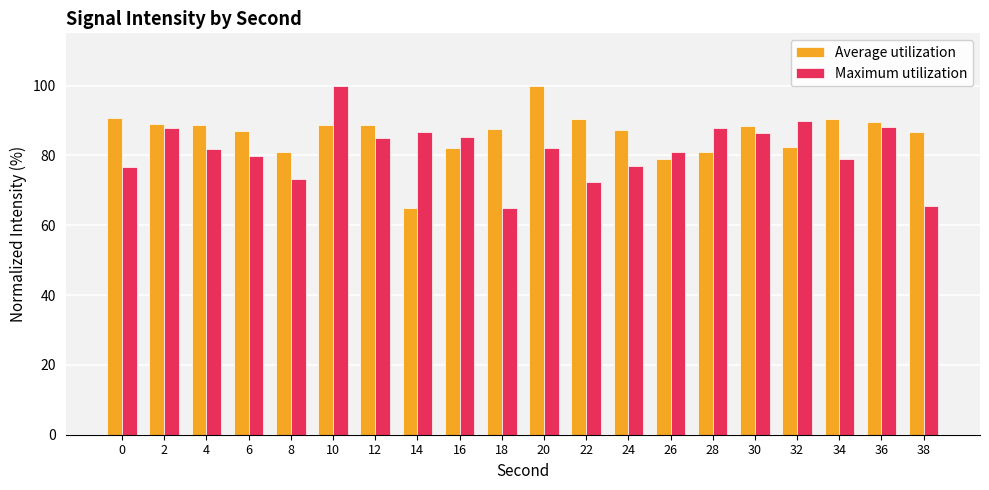

Between 8 and 34, which series saw the biggest shift?

Average utilization